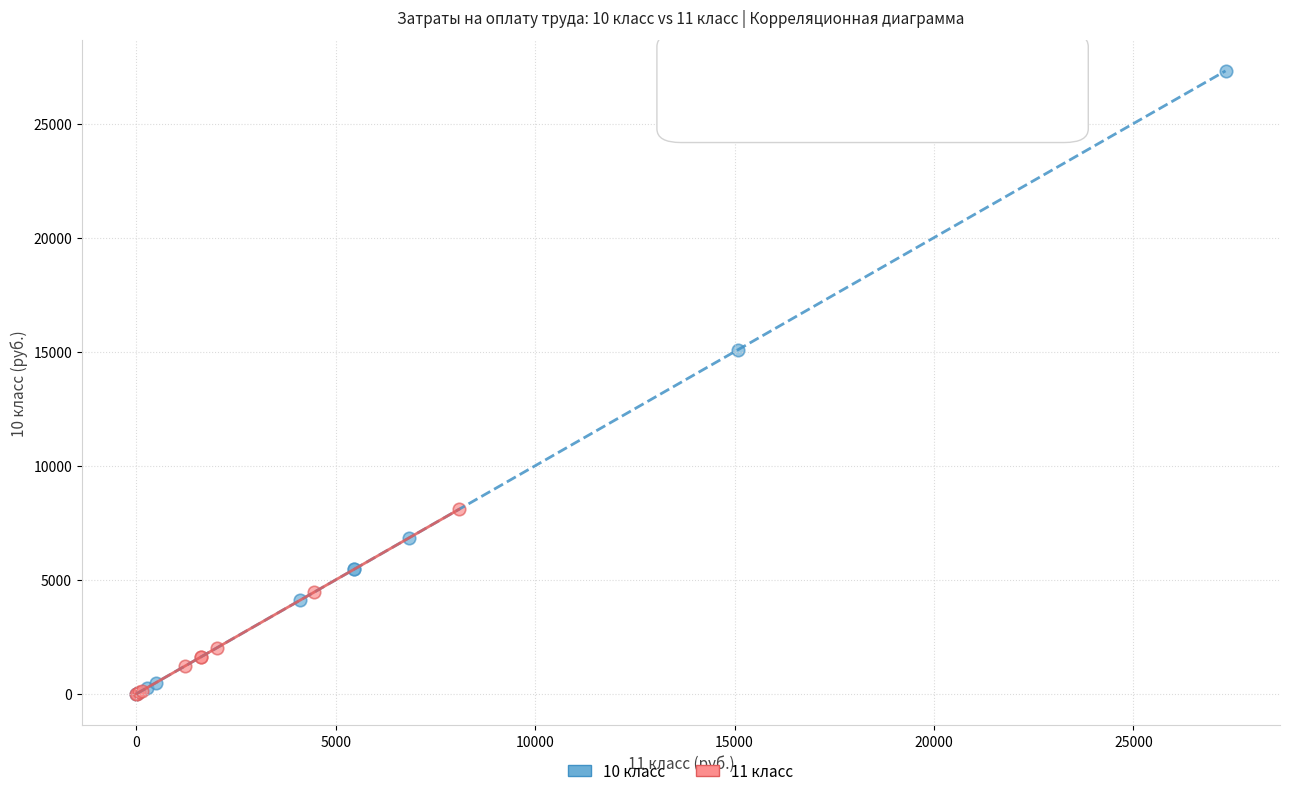

What are all the series names shown in the legend?

10 класс, 11 класс